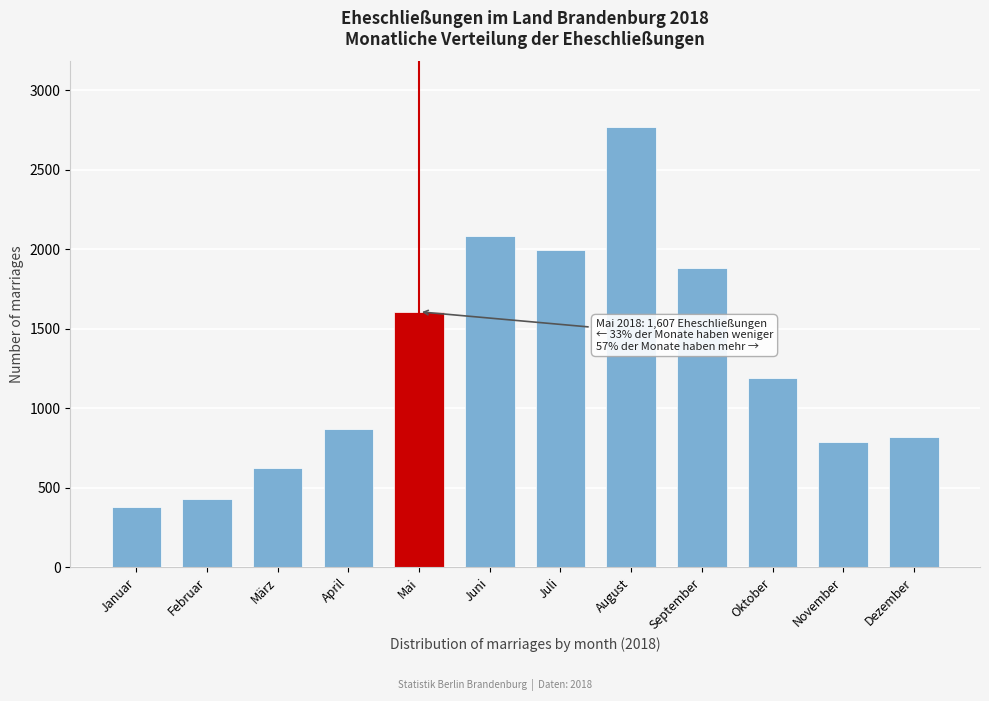

Reading right to left, what are all the values shown in this chart?

Dezember=817	November=790	Oktober=1193	September=1883	August=2767	Juli=1995	Juni=2084	Mai=1607	April=872	März=625	Februar=427	Januar=380